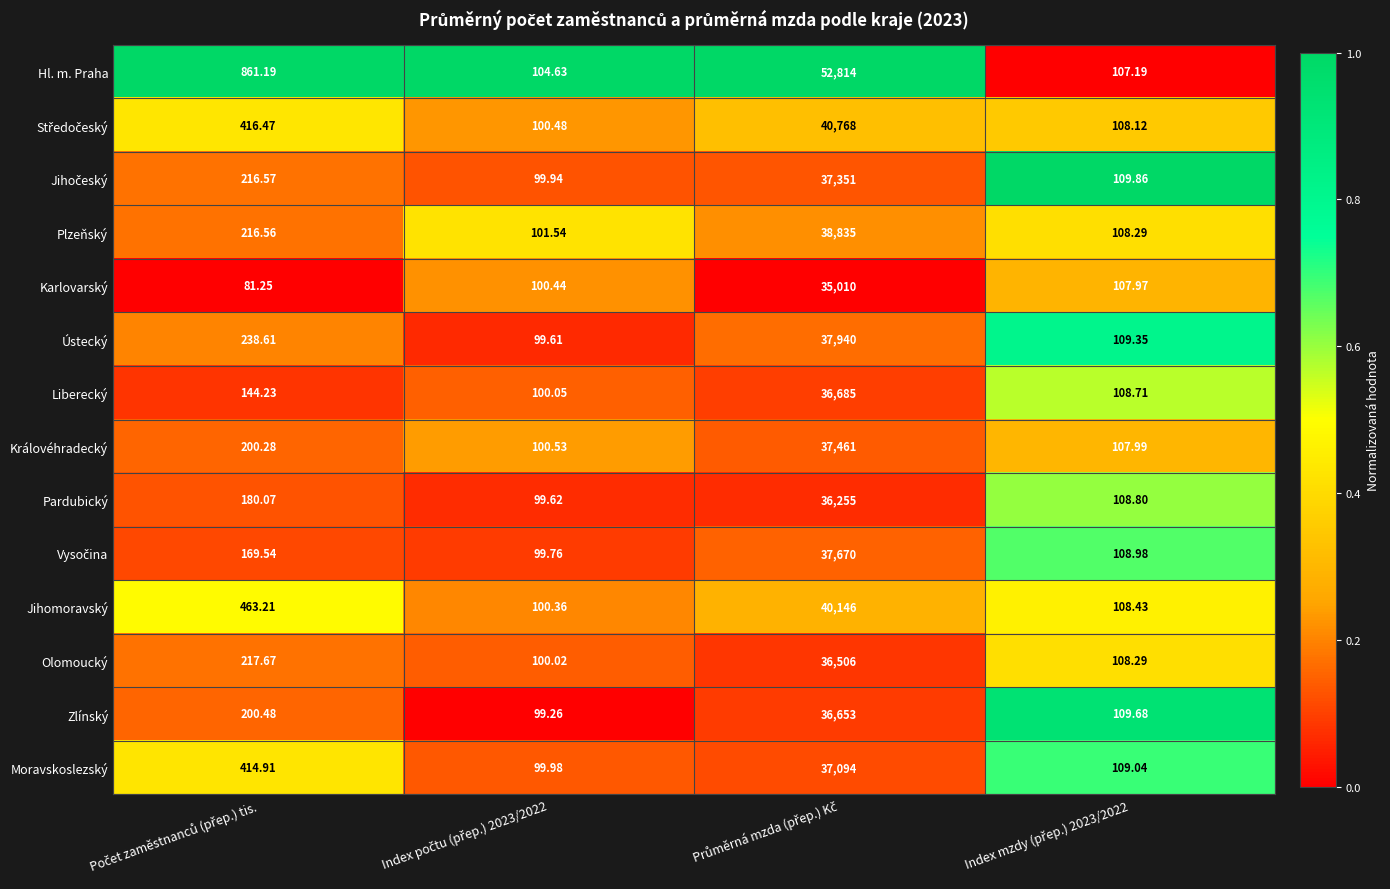

Which series has the largest total across all categories?

Hl. m. Praha